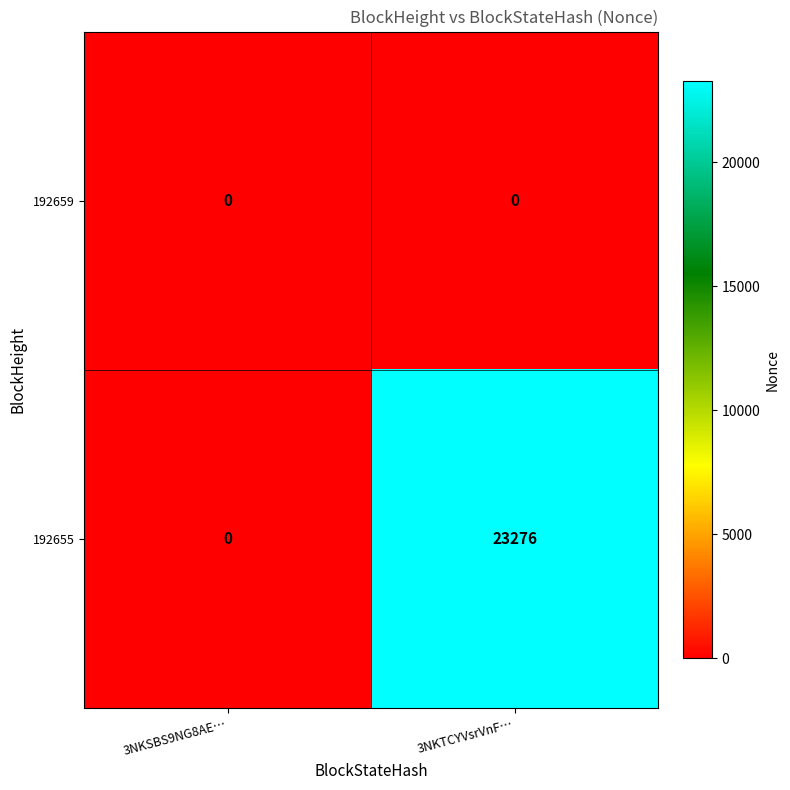

At which category is the sum across all series the highest?

3NKTCYVsrVnF…